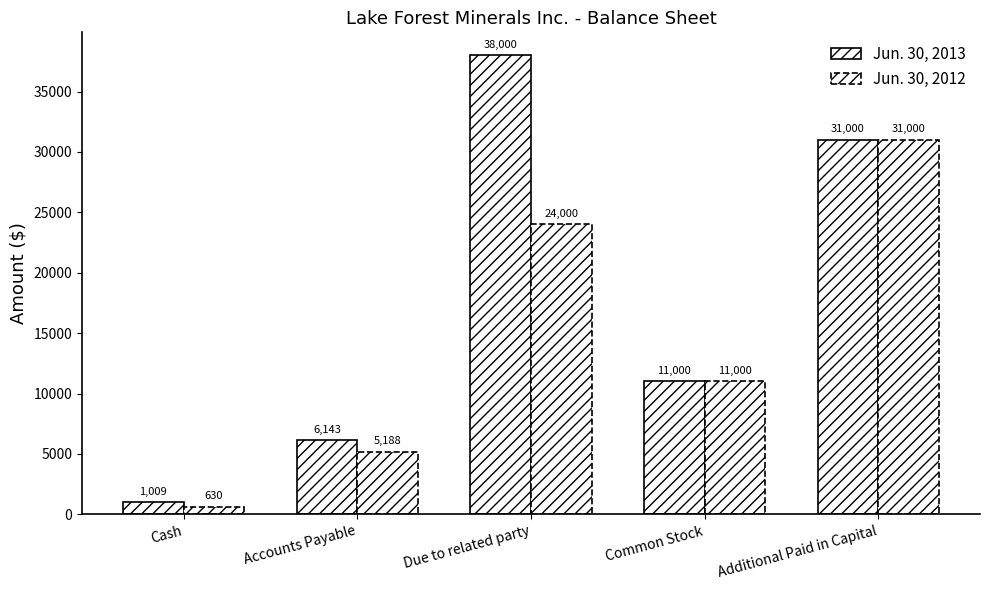

How many categories are shown in the chart?

5